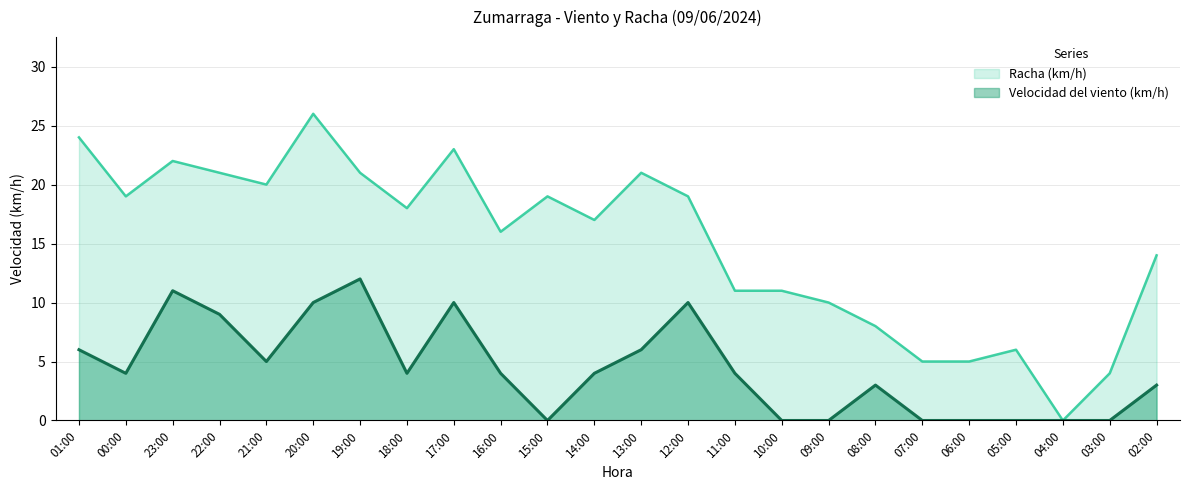

What is the difference between the Velocidad del viento (km/h) values at 19:00 and 02:00?

9